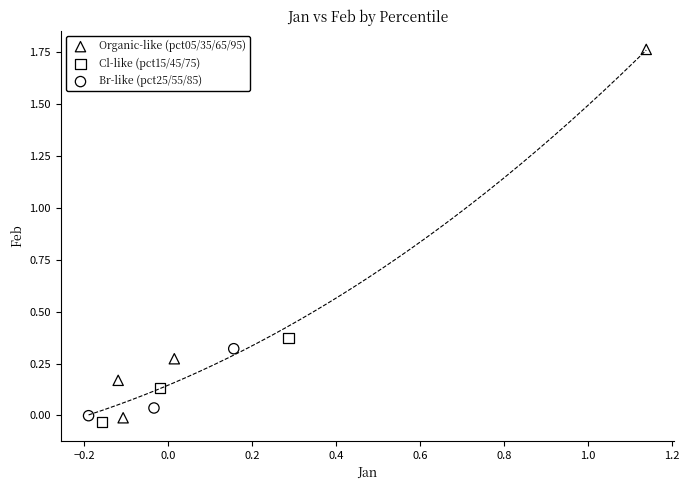

Which series contains the highest Y value?

Organic-like (pct05/35/65/95)